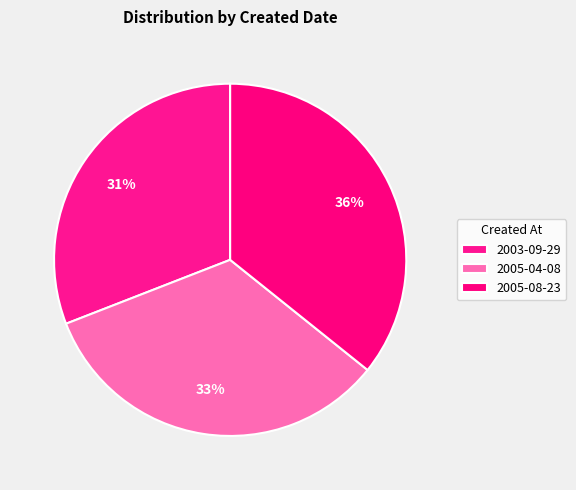

Count the number of slices in the pie.

3